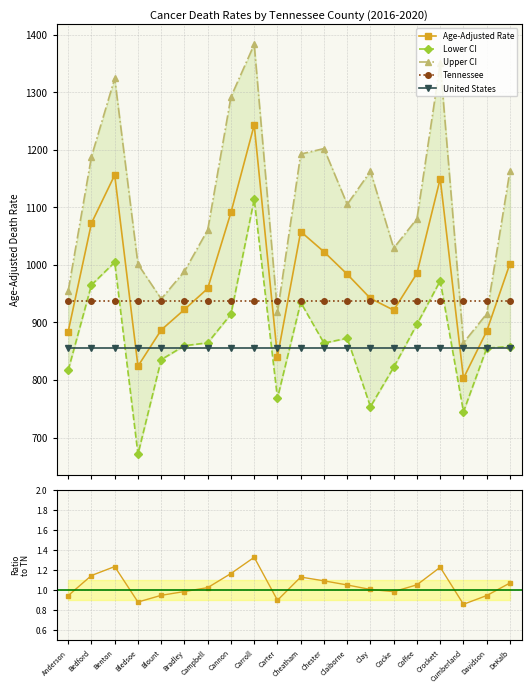

Which series changed the most between Bradley and Cheatham?

Upper CI